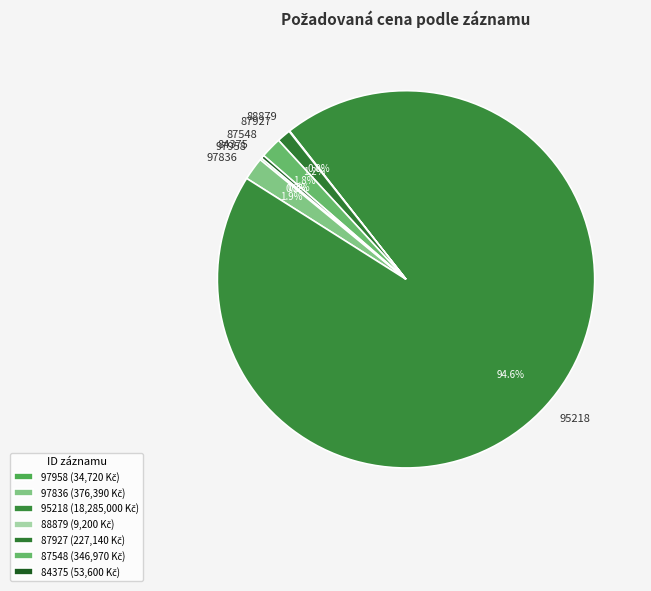

What percentage do 97836 and 87548 together represent?

3.7%